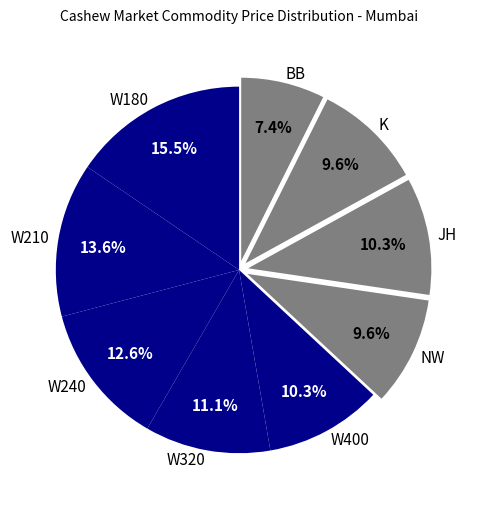

Which has a higher value, BB or JH?

JH